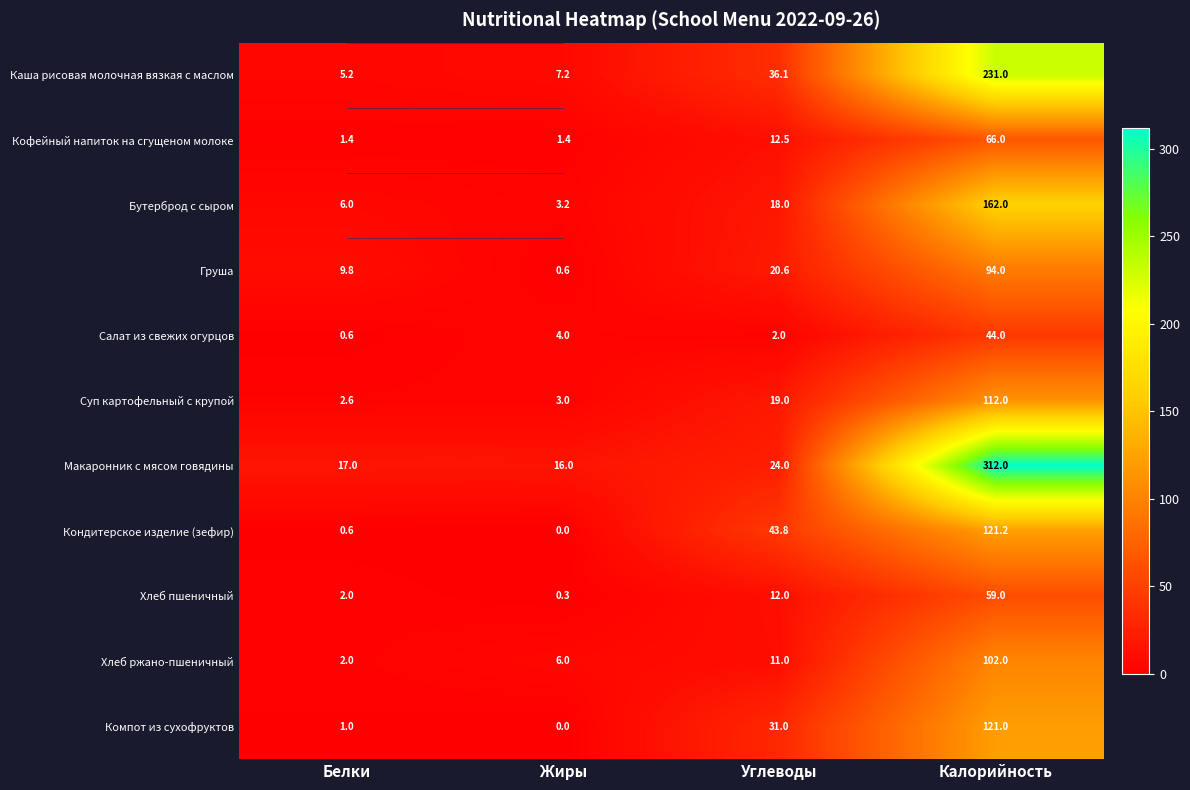

What is the sum of all Кофейный напиток на сгущеном молоке values?

81.3